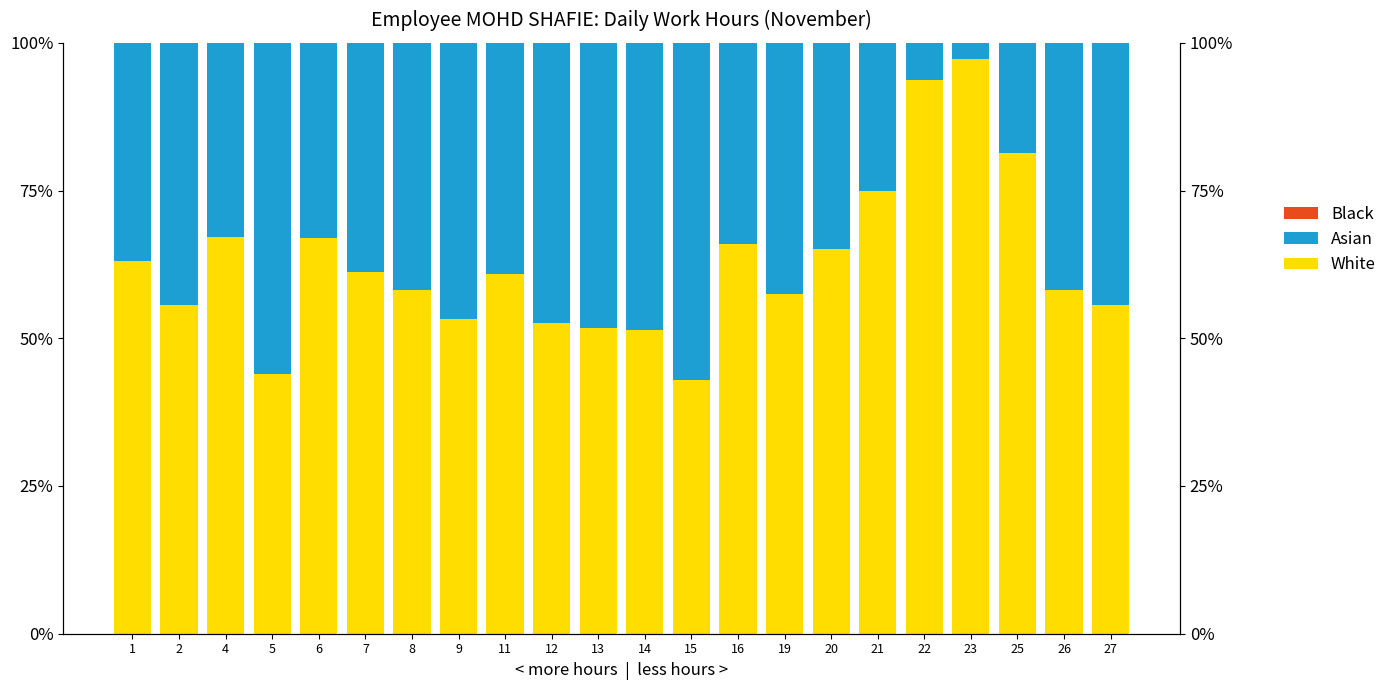

What is the approximate value of White at 22?

93.7